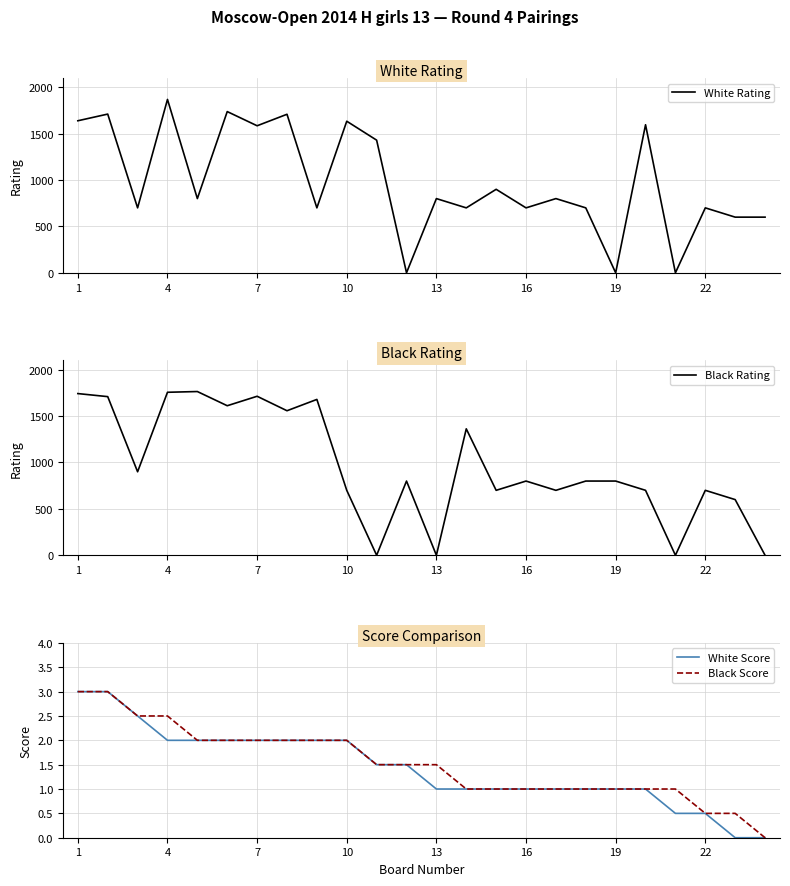

Which series has the largest total across all categories?

White Rating